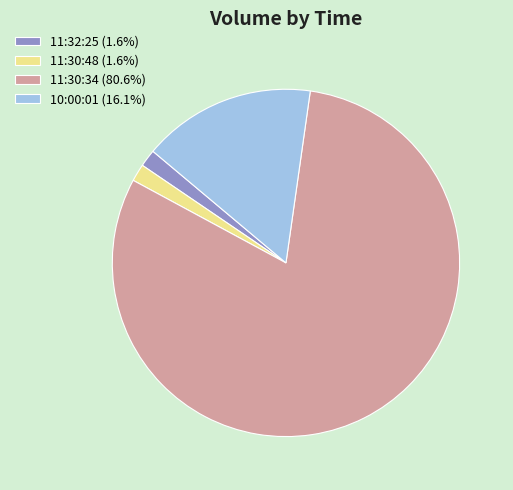

How many segments does this pie chart have?

4